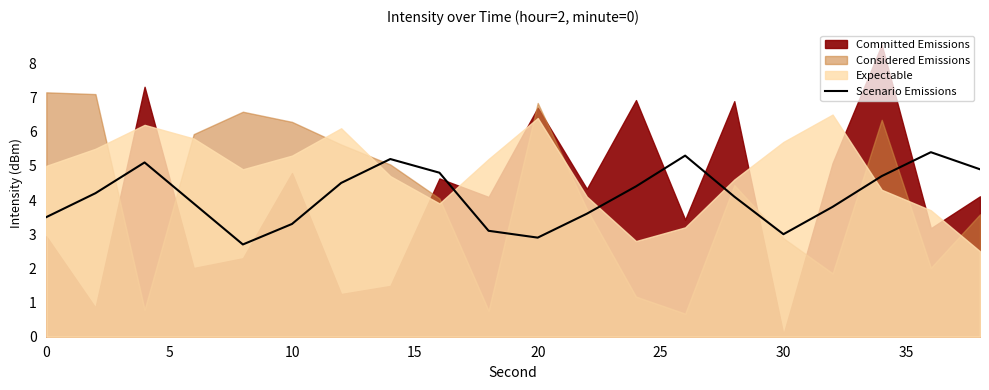

What is the highest value of the Scenario Emissions series?

5.4